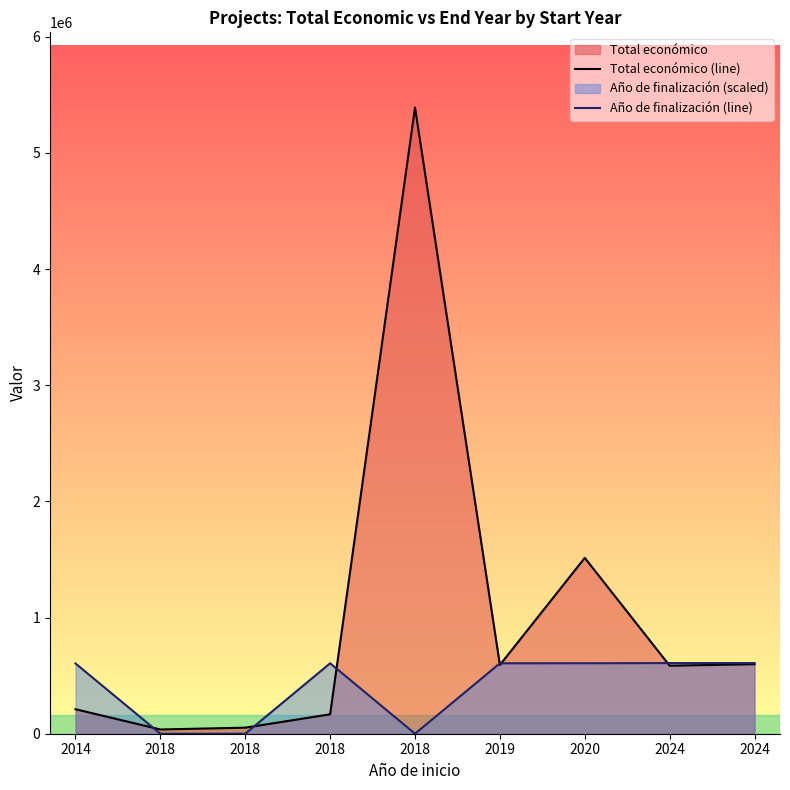

List the labels in order of Año de finalización (line) value, smallest first.

2018, 2018, 2018, 2014, 2018, 2019, 2020, 2024, 2024